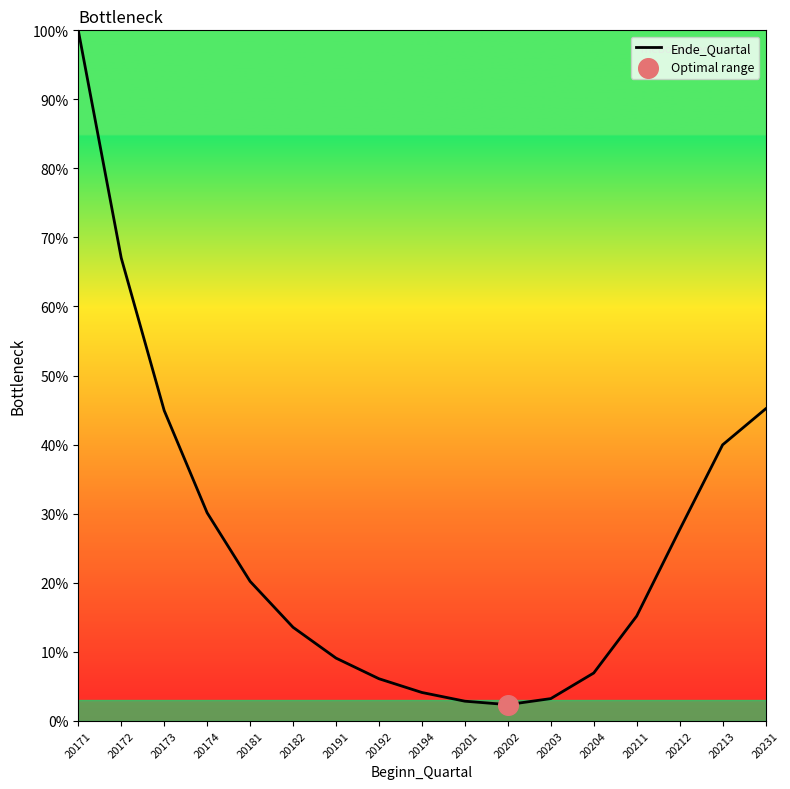

What is the change in value from 20212 to 20231?

+17.5